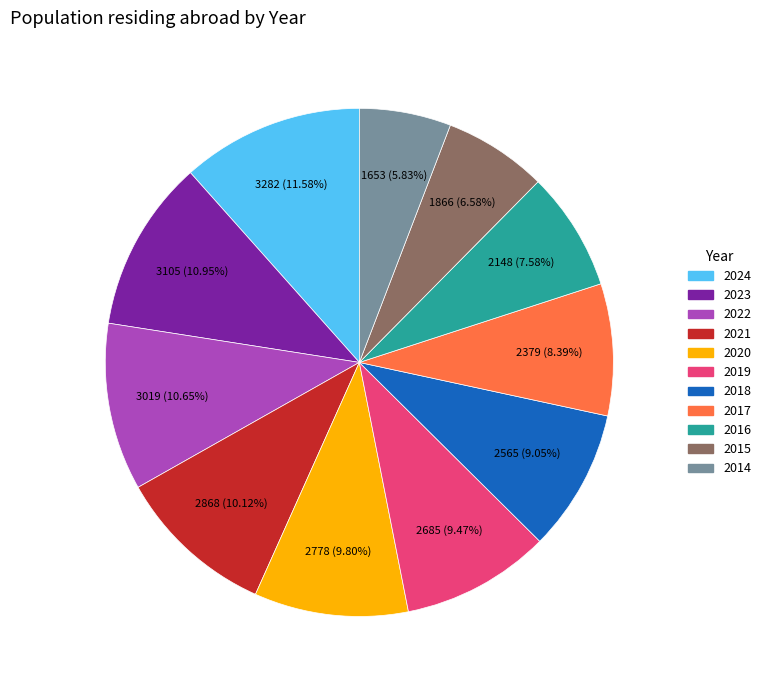

What is the ratio of the value at 2019 to the value at 2015?

1.4